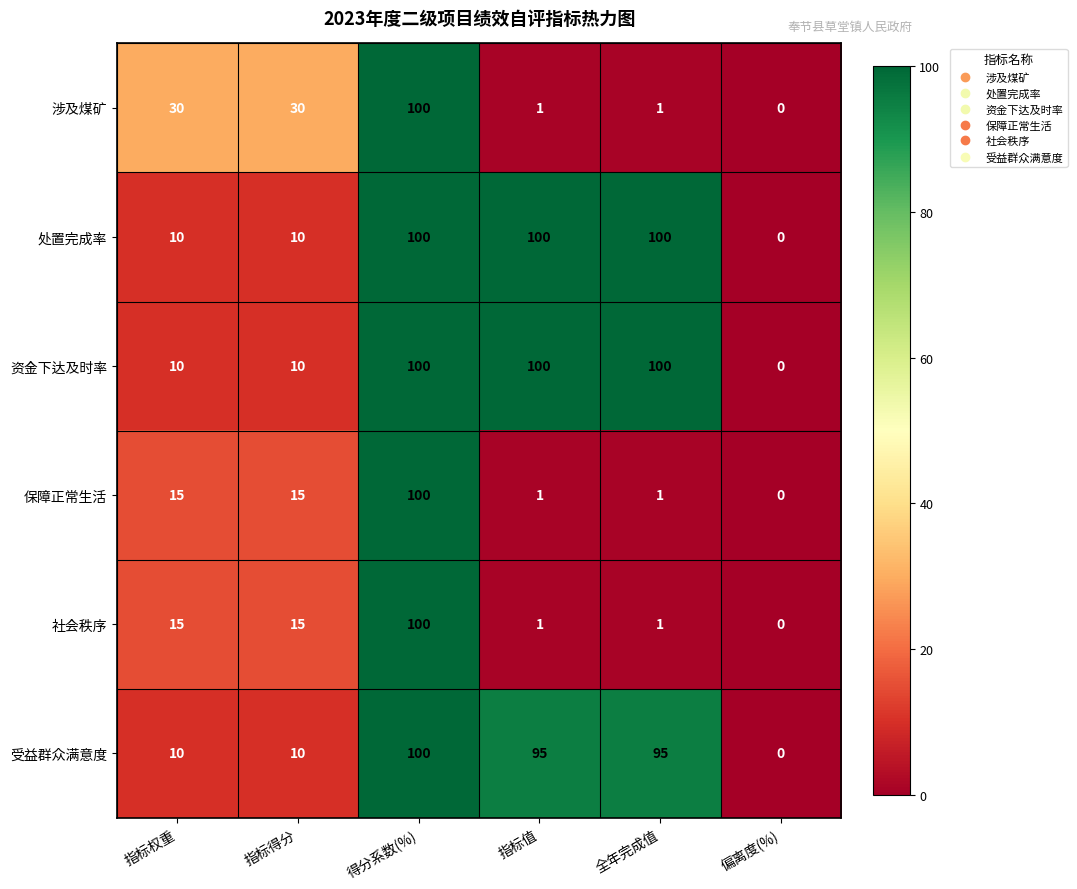

What is the difference between the maximum and second lowest values in the 资金下达及时率 series?

90